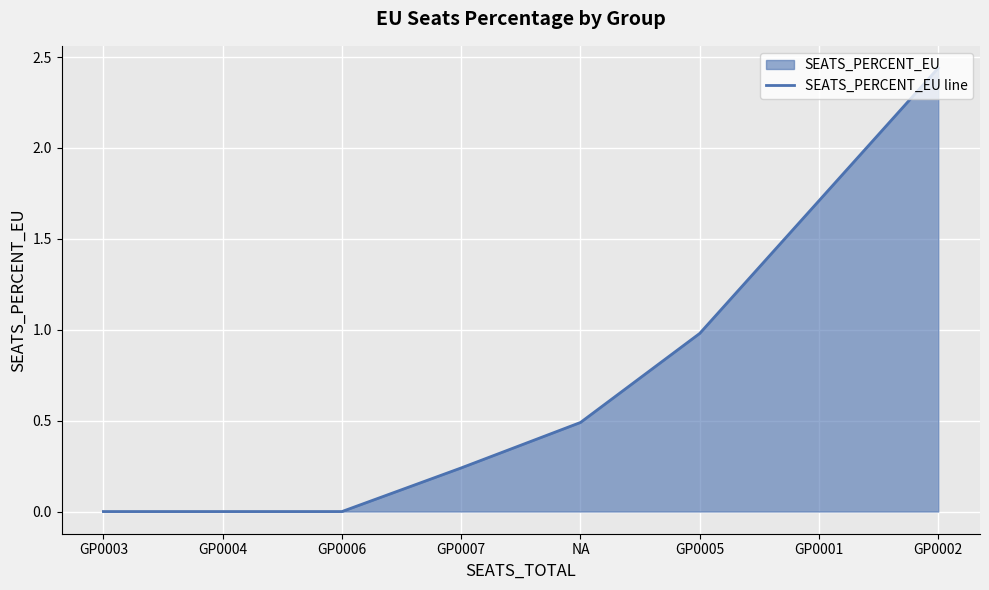

Reading left to right, transcribe all the data shown in this chart.

GP0003=0.0	GP0004=0.0	GP0006=0.0	GP0007=0.2	NA=0.5	GP0005=1.0	GP0001=1.7	GP0002=2.4